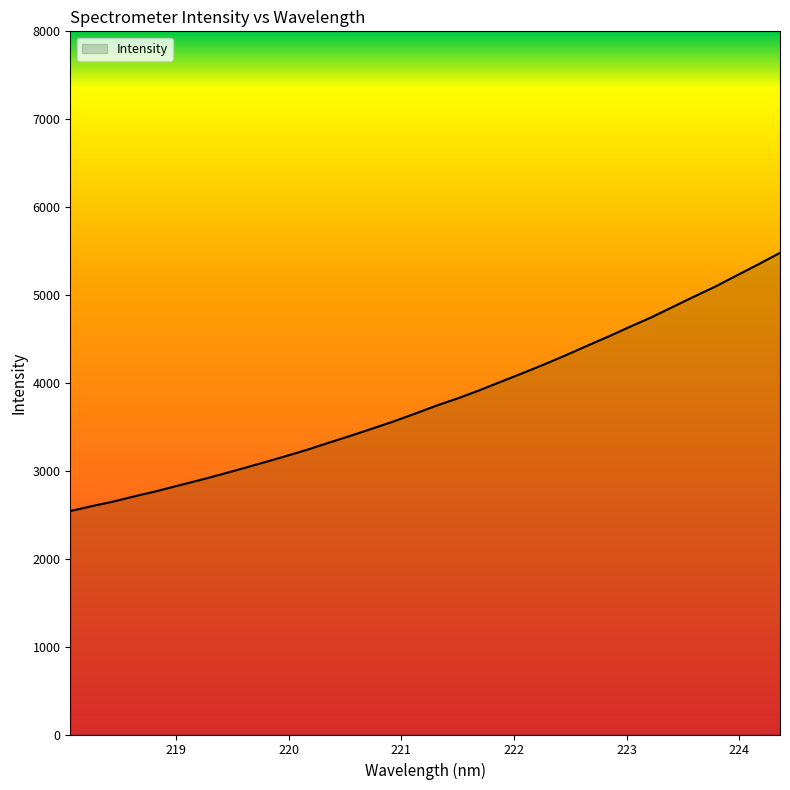

What is the smallest value displayed?

2542.1